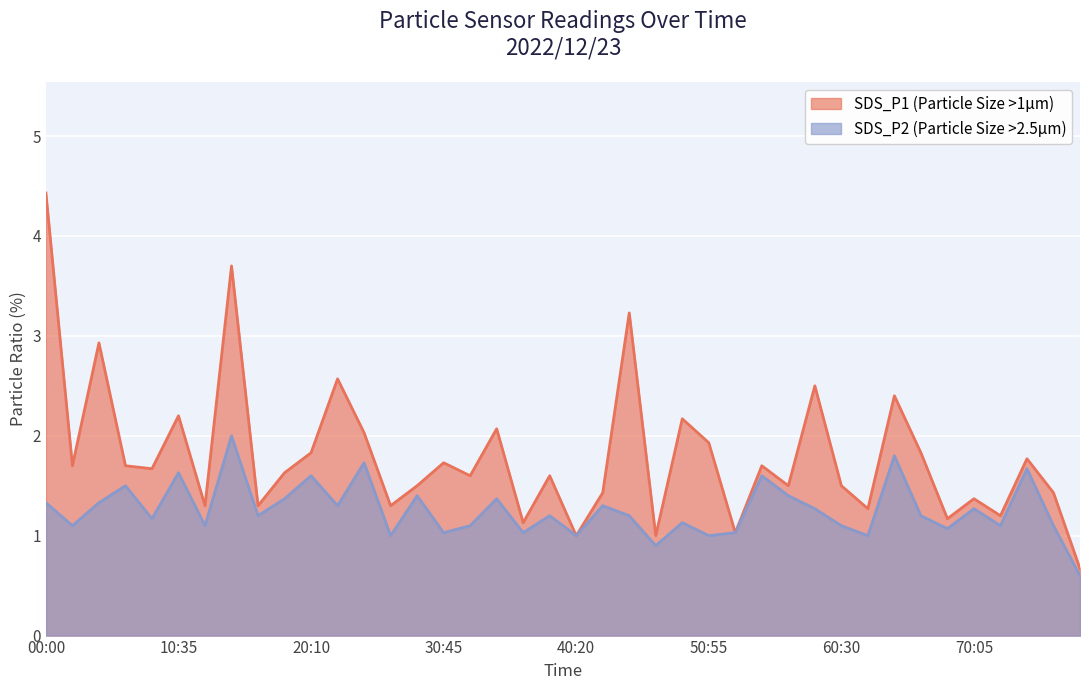

How many values in the SDS_P1 series are below 1?

1